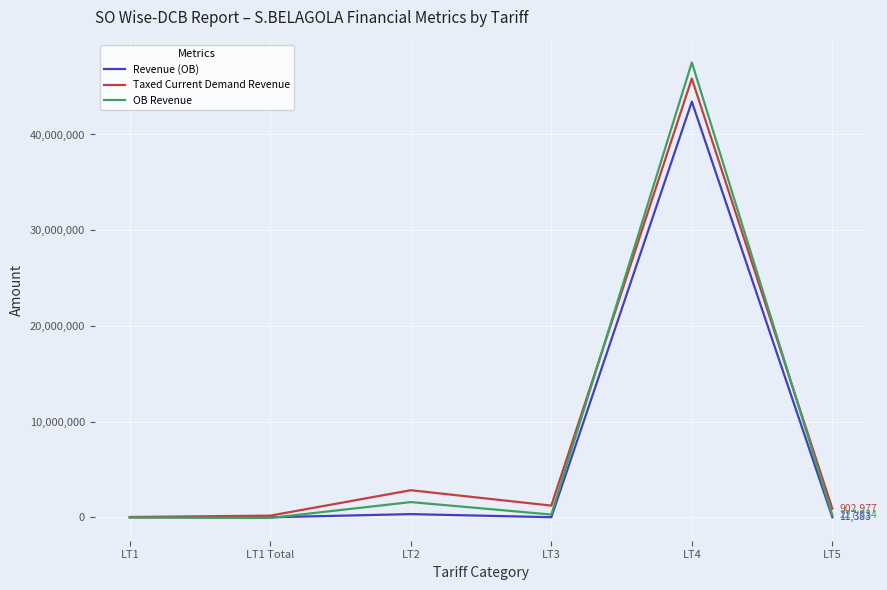

Where is OB Revenue nearest to the value 23730657?

LT2